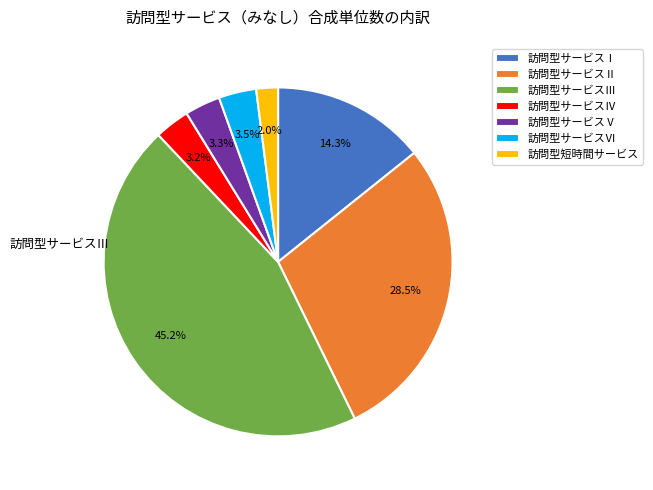

Is 訪問型サービスⅤ the majority of the pie?

No